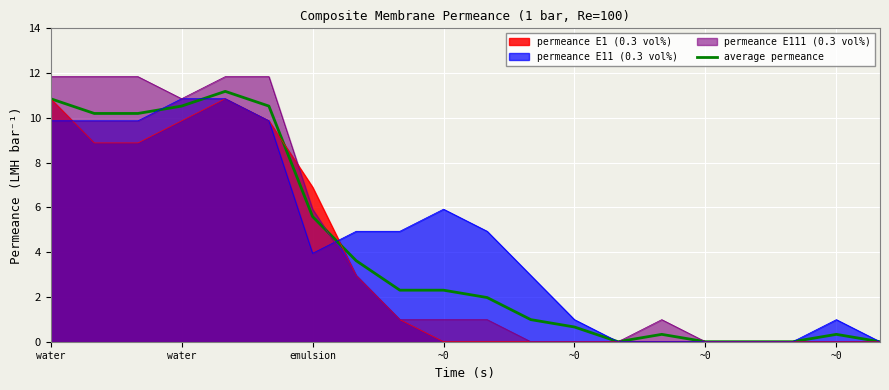

How many lines are shown in the chart?

4